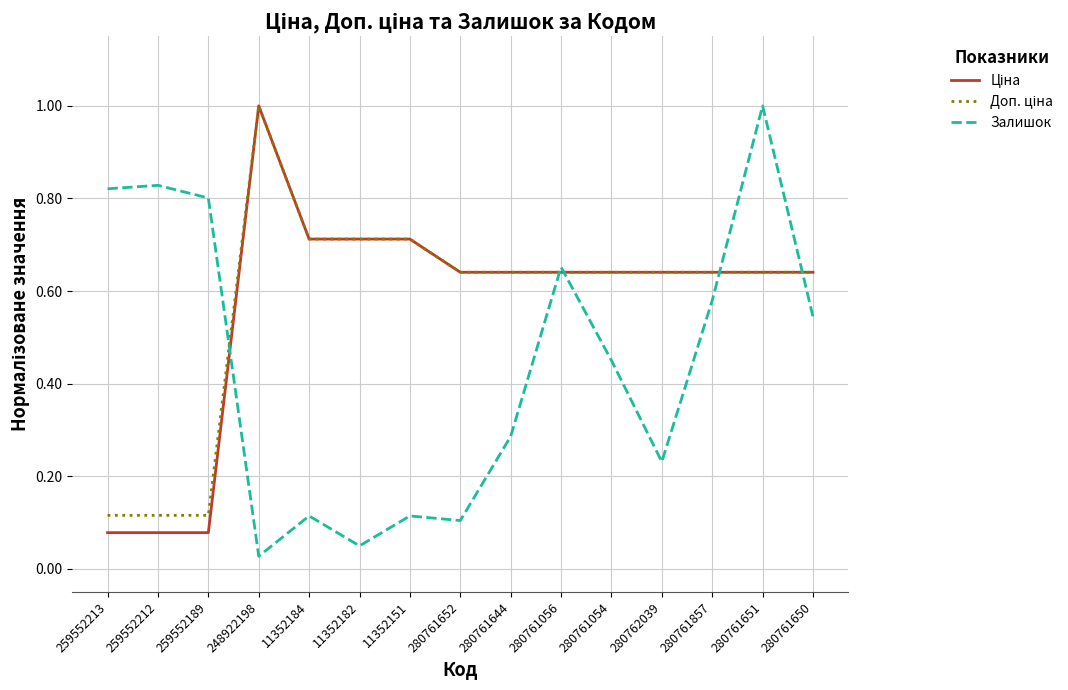

At which category is the sum across all series the highest?

280761651